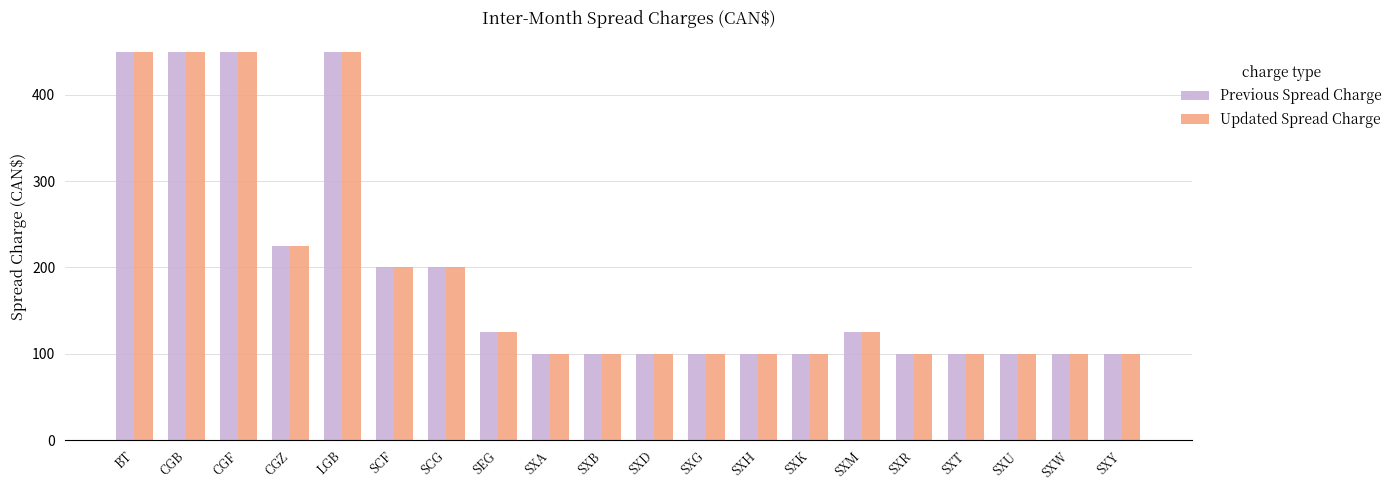

What is the greatest value displayed?

450